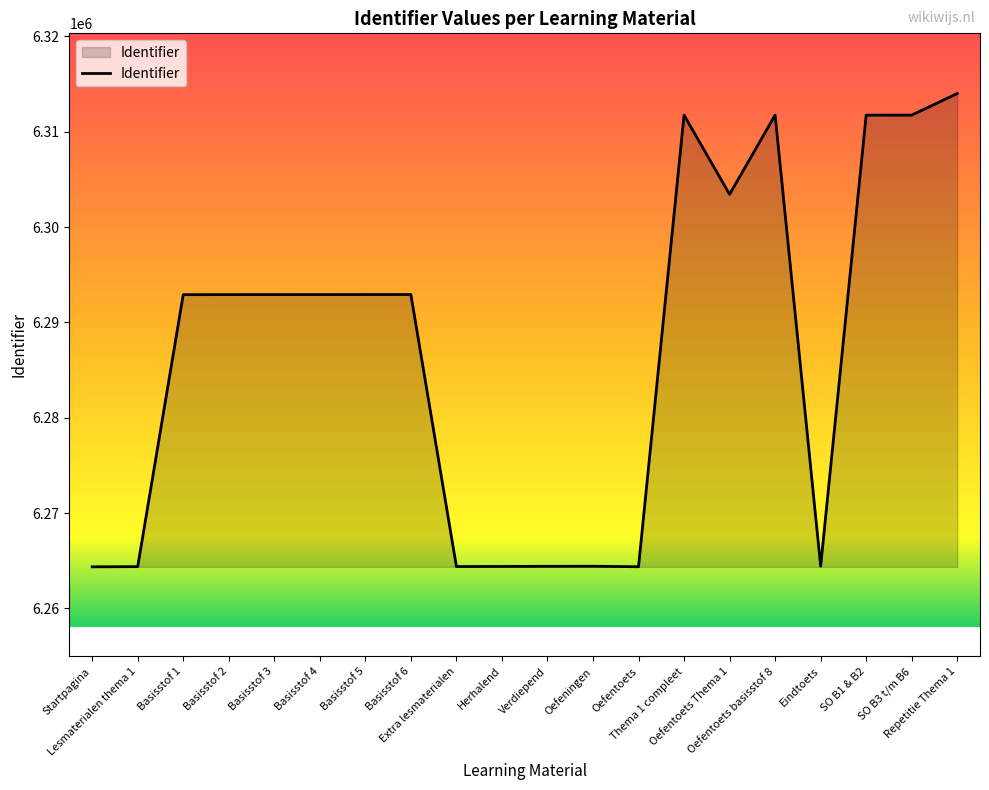

What is the difference between the maximum and minimum values?

49646